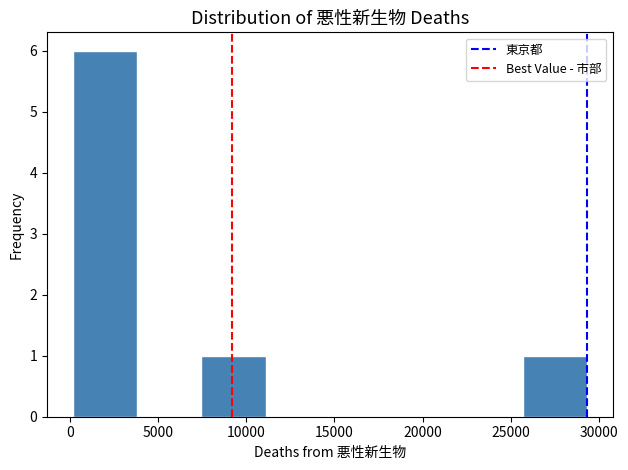

Reading left to right, list every bar in this chart as the range it spans on the x-axis followed by its height. Neither the bar edges nor the heights are printed on the chart, so give them approximately, as read against the axes.

0 to 4000: 6
4000 to 7500: 0
7500 to 11000: 1
11000 to 14500: 0
14500 to 18500: 0
18500 to 22000: 0
22000 to 25500: 0
25500 to 29500: 1